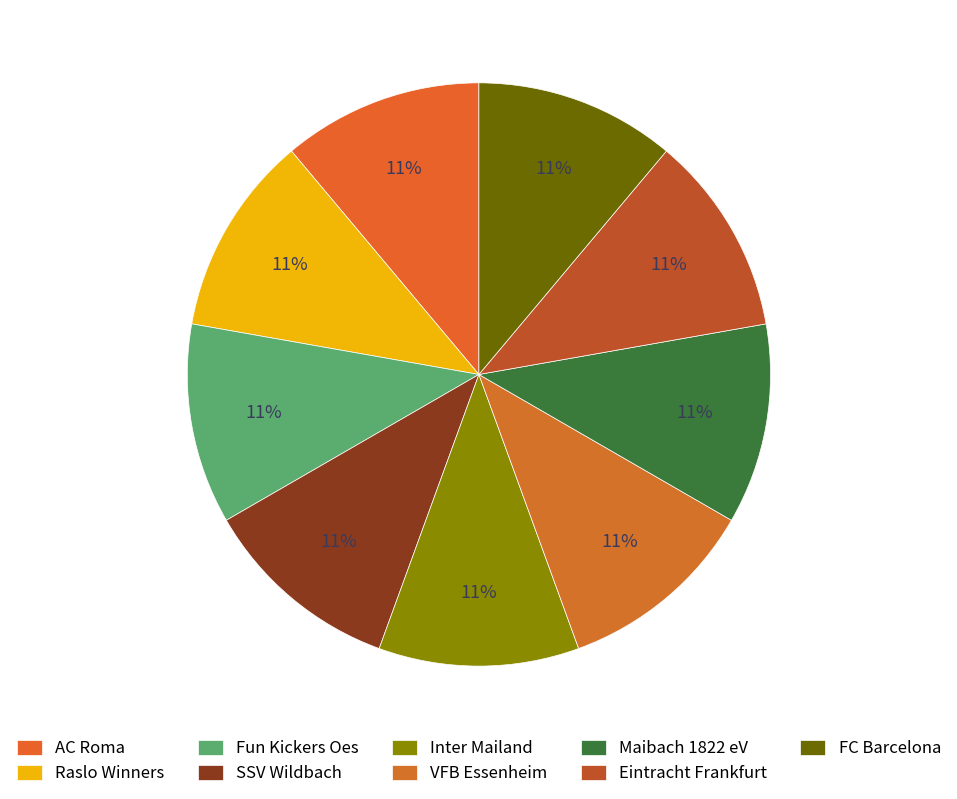

To the nearest percent, what percentage of the pie is Fun Kickers Oes?

11%